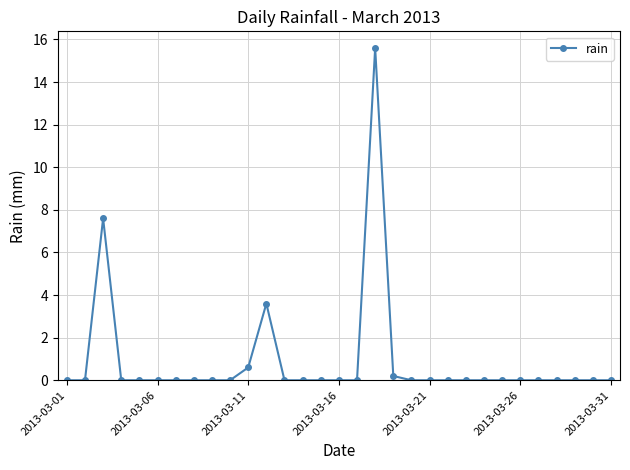

What is the maximum value shown in the chart?

15.6